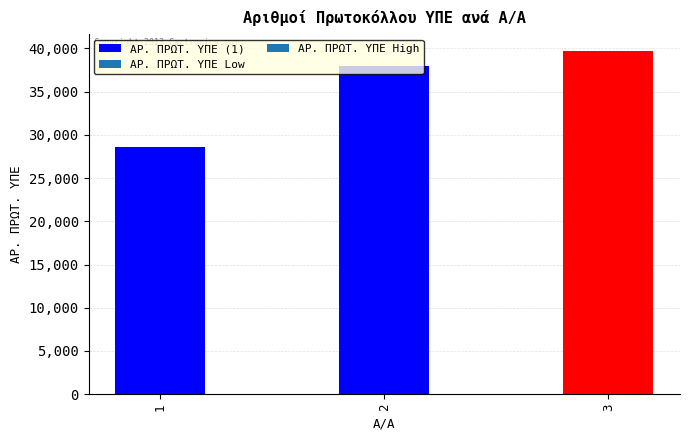

At which label is the value closest to 34103?

2